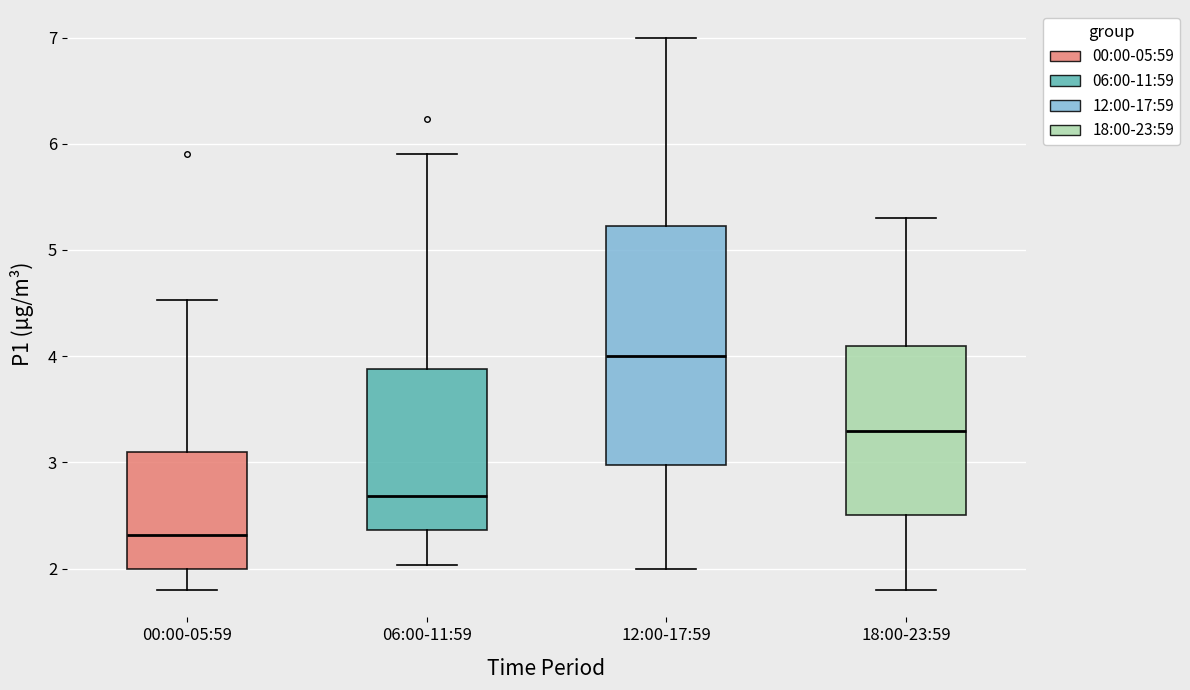

Where does the lower whisker of the box for 06:00-11:59 end on the y-axis? The values are not printed on the chart, so give them approximately, as read against the axis.

2.0